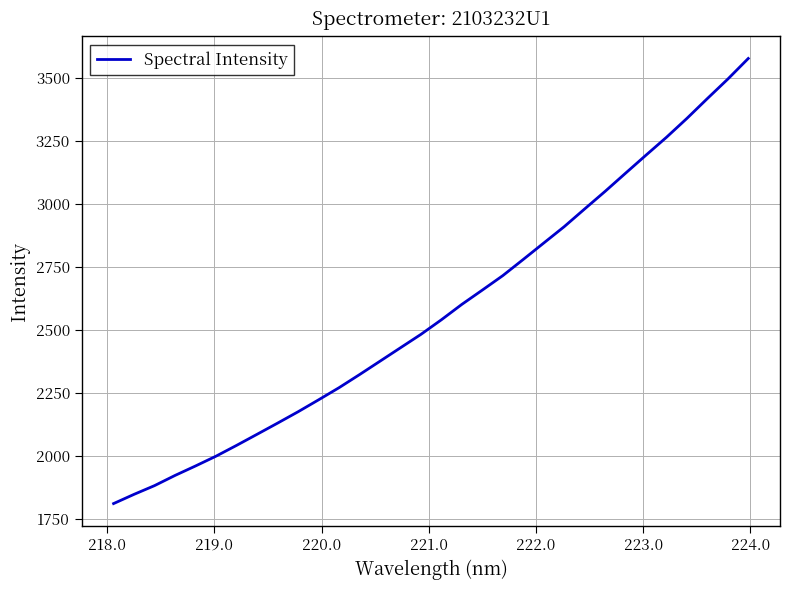

How many lines are shown in the chart?

1